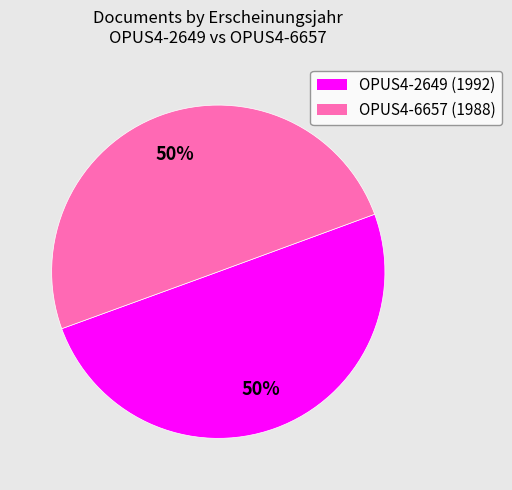

What percentage is the OPUS4-6657 slice, to the nearest percent?

50%